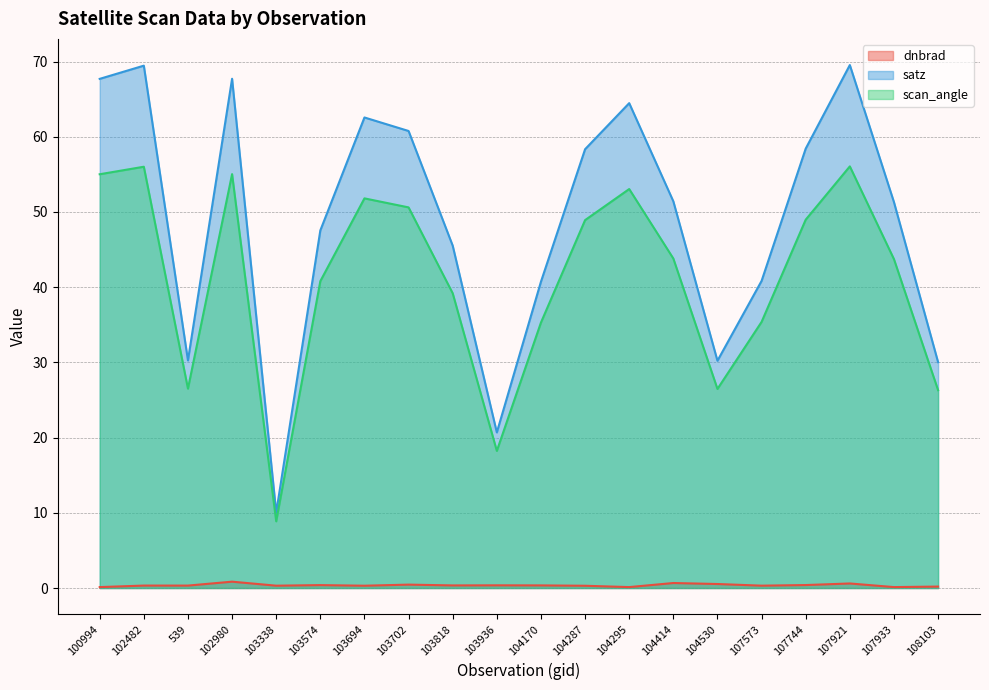

At which label does satz reach its peak?

107921